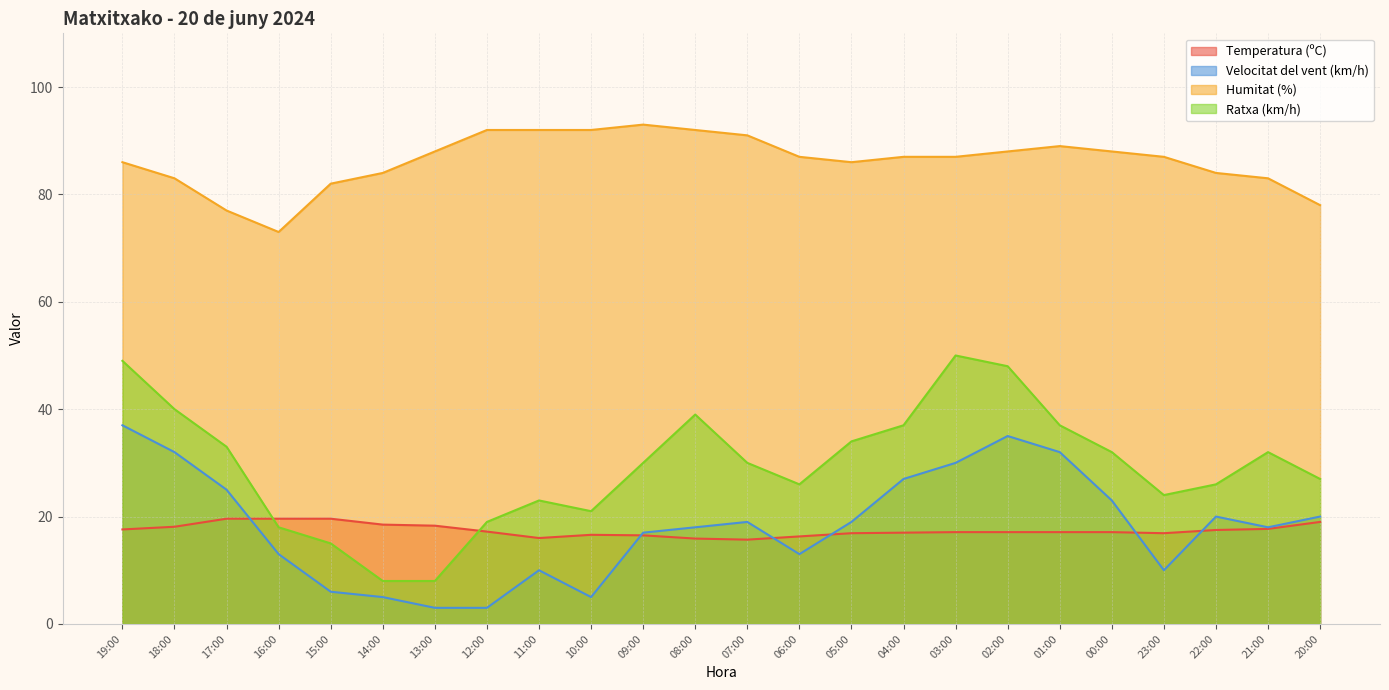

What is the difference between the maximum and minimum values in the Ratxa (km/h) series?

42.0